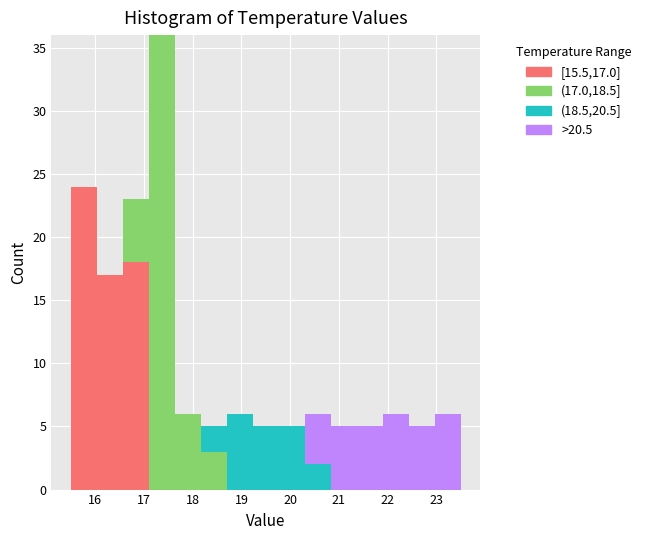

Which range on the x-axis has the tallest stacked bar (by total height)?

17.1 to 17.6